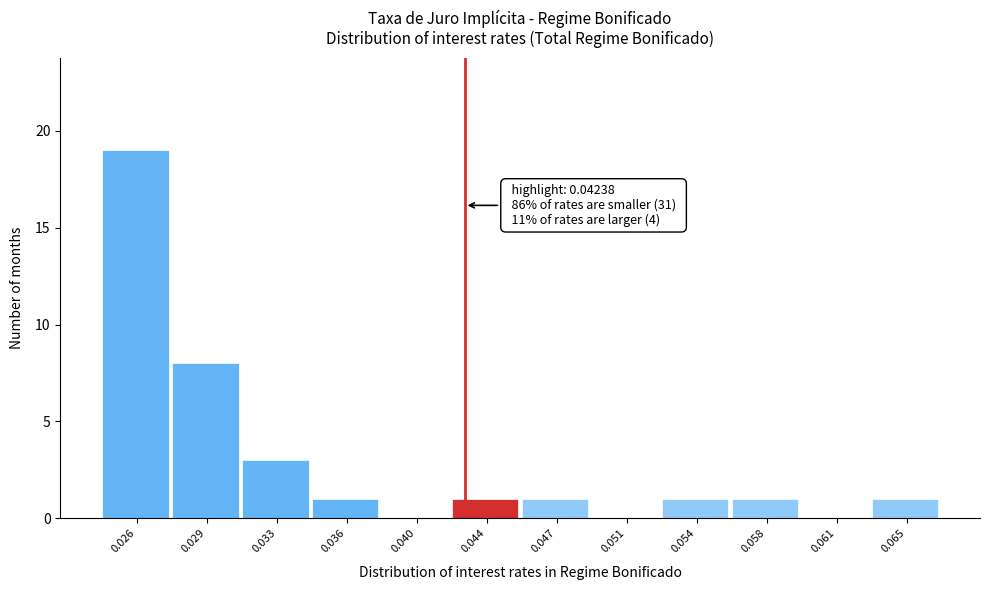

Reading right to left, extract all data points from this chart.

0.065=1	0.061=0	0.058=1	0.054=1	0.051=0	0.047=1	0.044=1	0.040=0	0.036=1	0.033=3	0.029=8	0.026=19